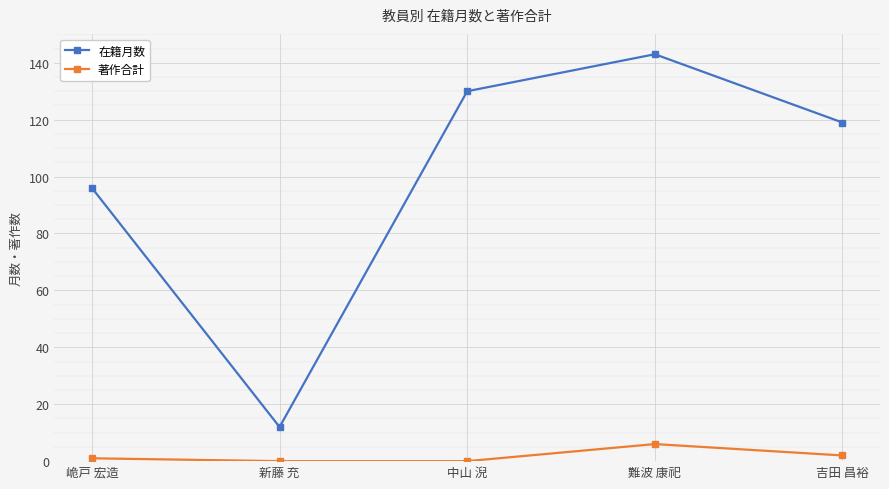

How many lines are shown in the chart?

2